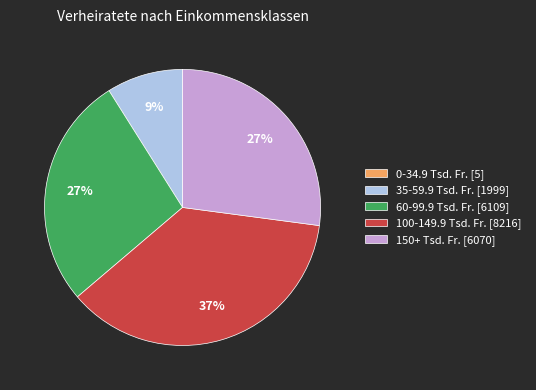

Is there any slice that represents more than half of the pie?

No